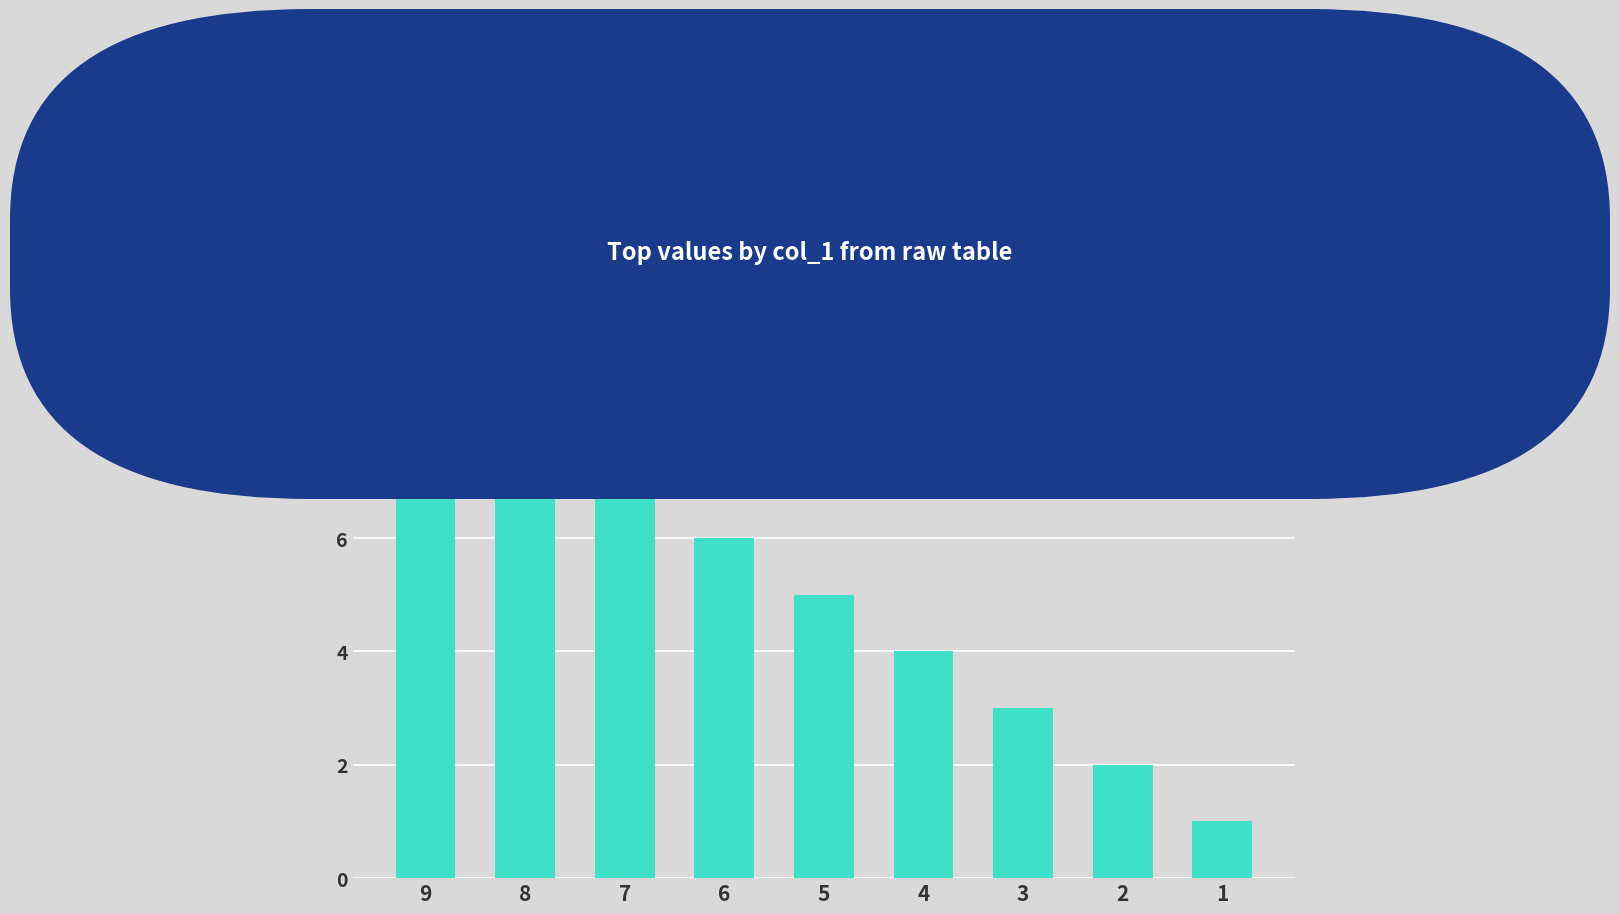

What is the value of the 7th bar from the left?

3